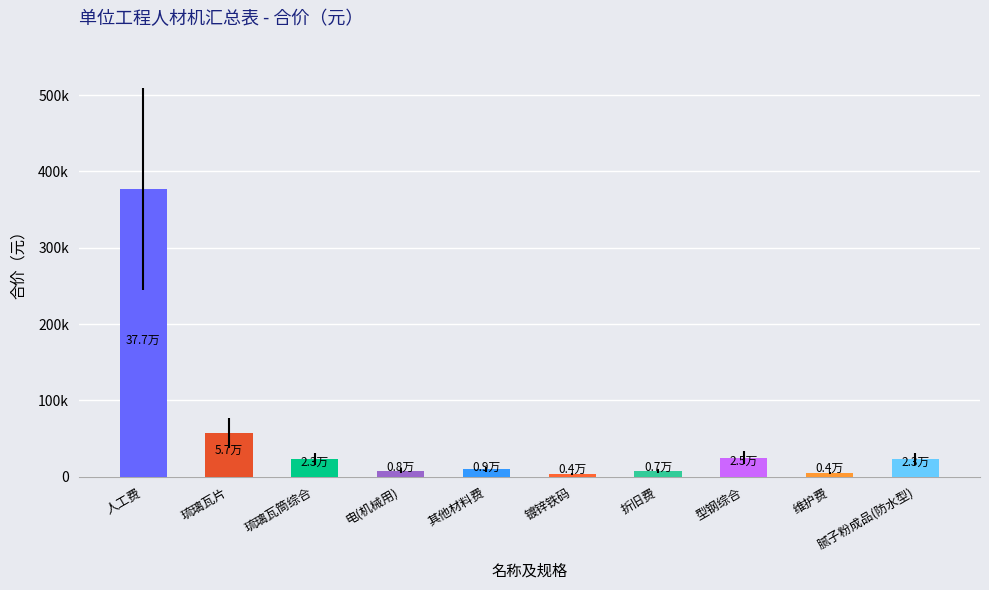

Does the chart contain any negative values?

No